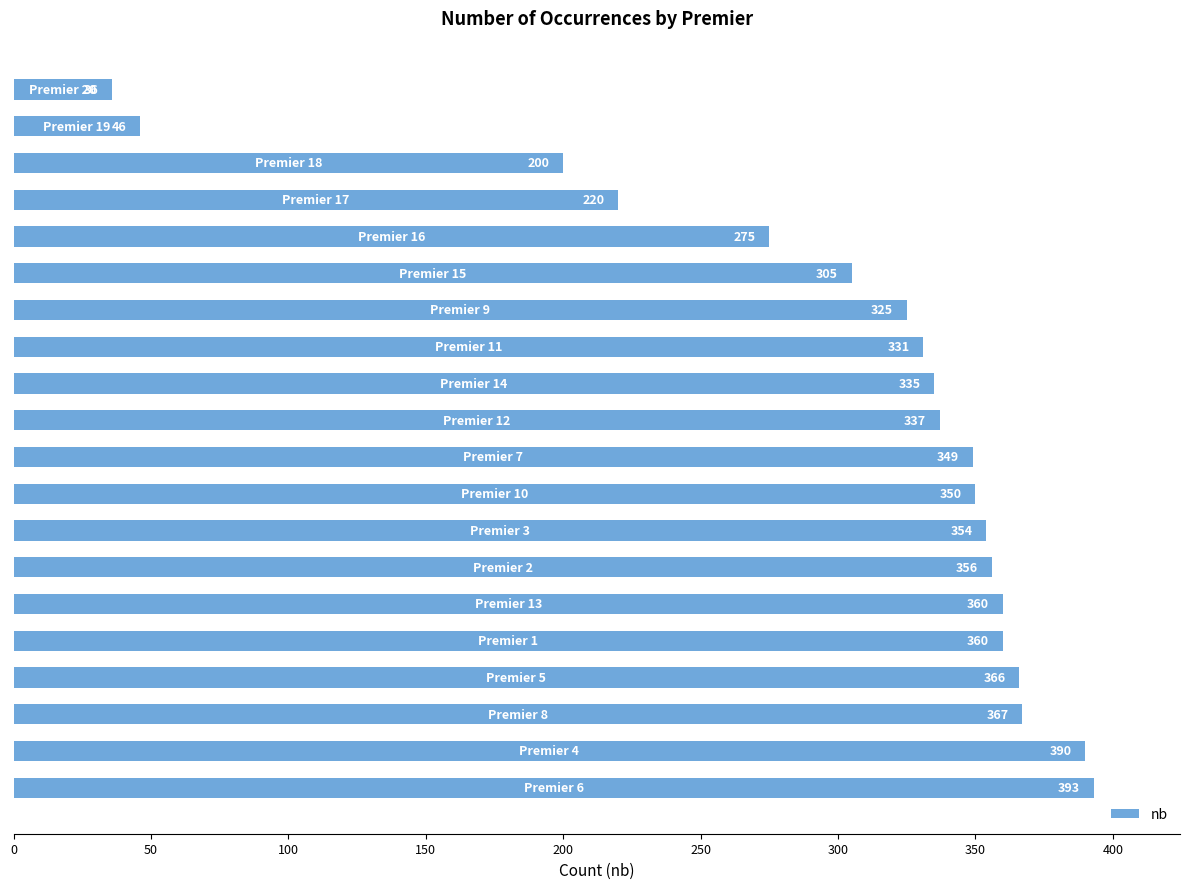

Reading bottom to top, what are all the values shown in this chart?

393	390	367	366	360	360	356	354	350	349	337	335	331	325	305	275	220	200	46	36